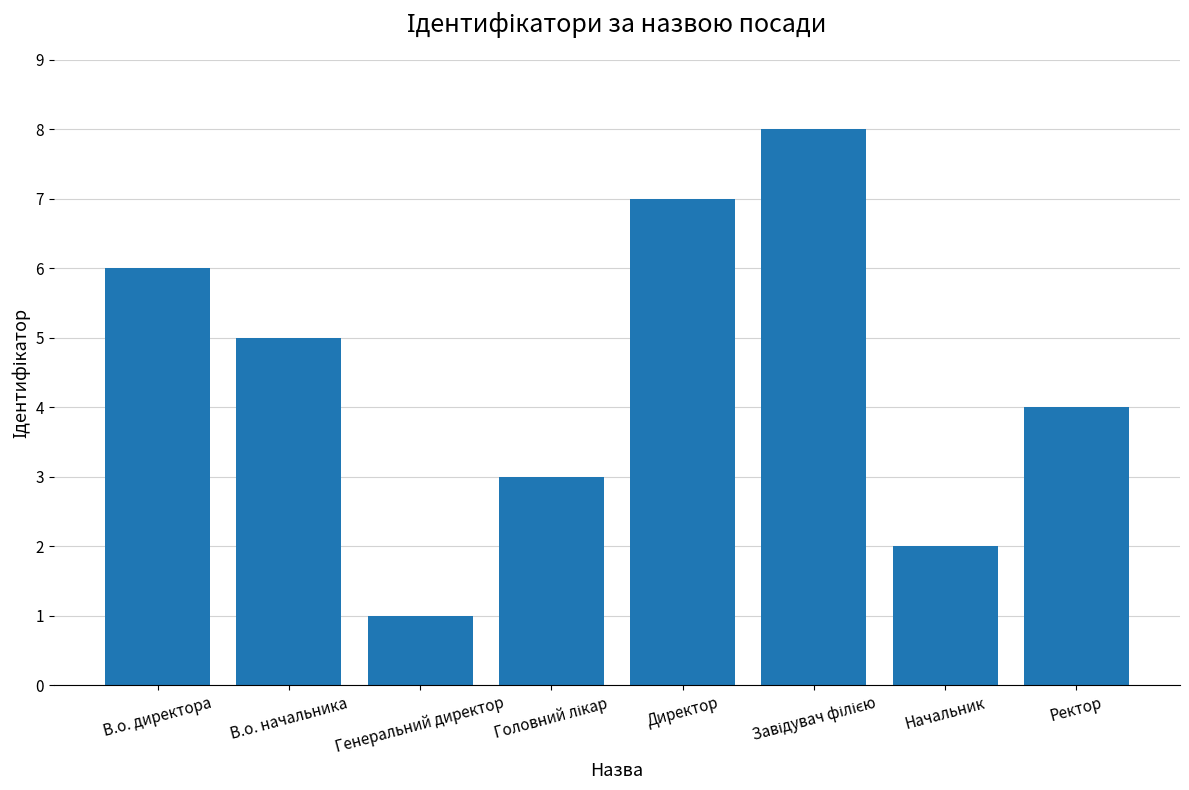

Count the number of data series in this chart.

1